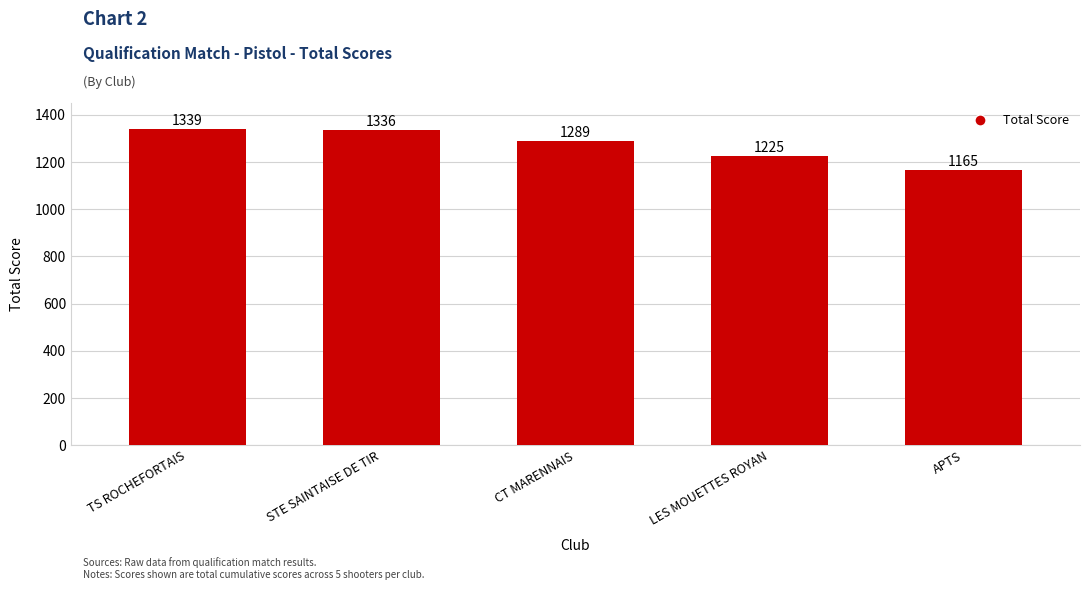

Where does the data first go above 1289?

TS ROCHEFORTAIS